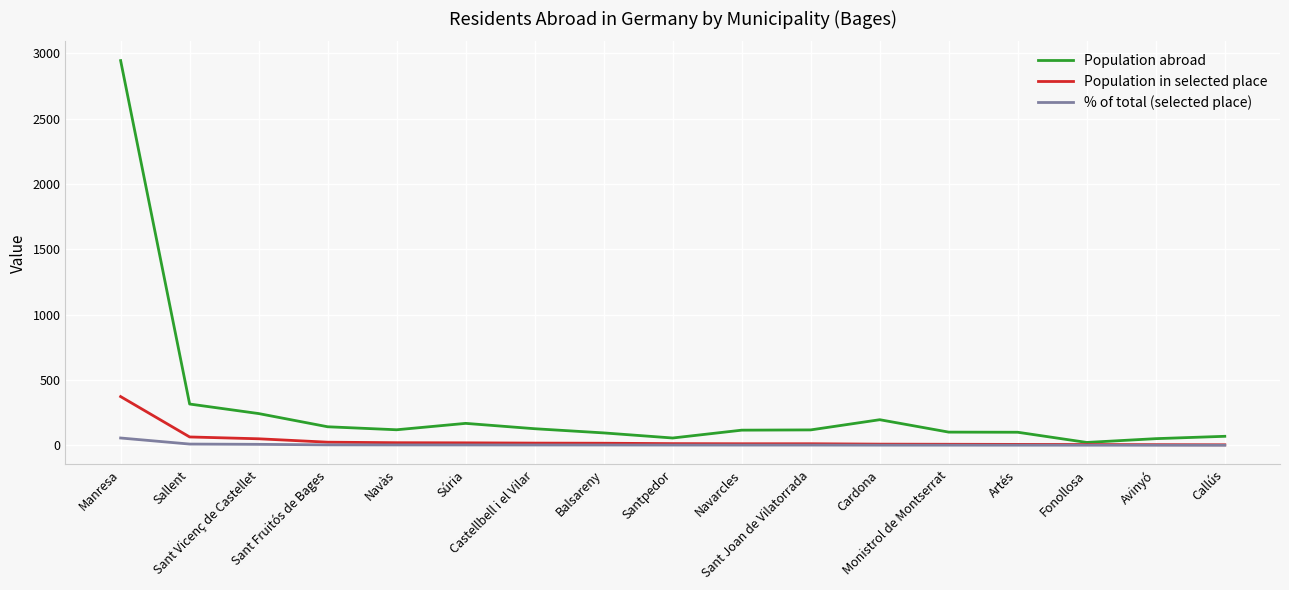

Which series has the largest total across all categories?

Population abroad